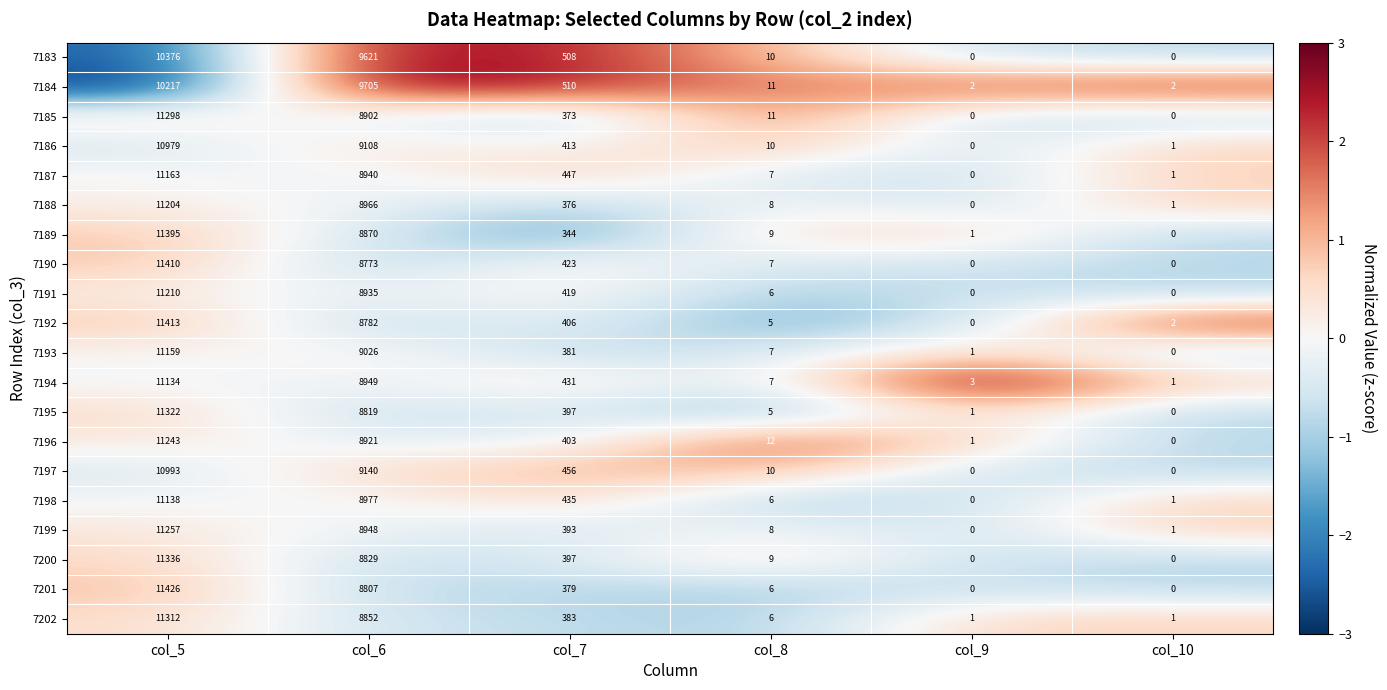

List the series in order of their peak value, lowest first.

7184, 7183, 7186, 7197, 7194, 7198, 7193, 7187, 7188, 7191, 7196, 7199, 7185, 7202, 7195, 7200, 7189, 7190, 7192, 7201